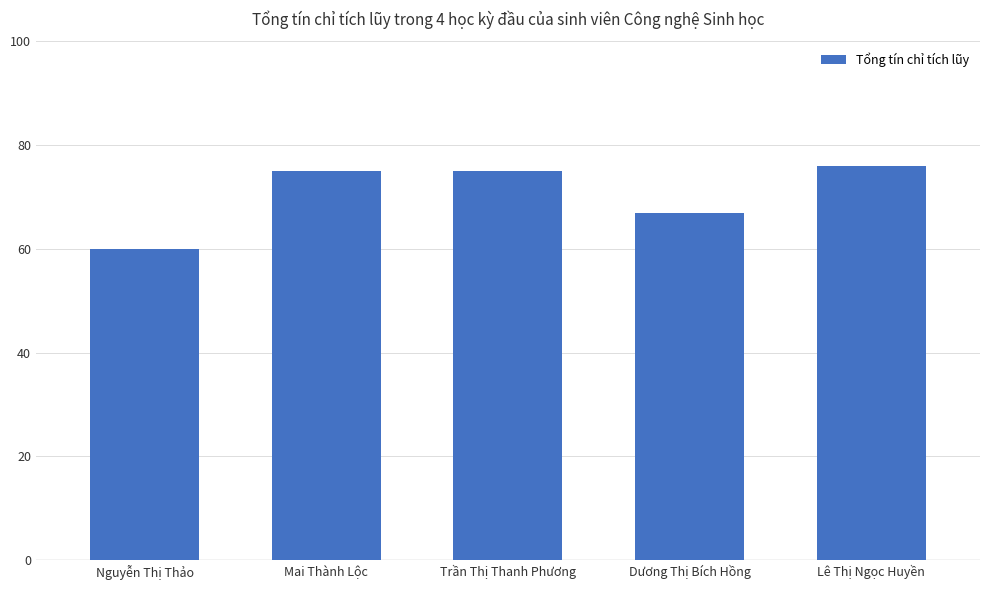

Between Nguyễn Thị Thảo and Trần Thị Thanh Phương, which is larger?

Trần Thị Thanh Phương